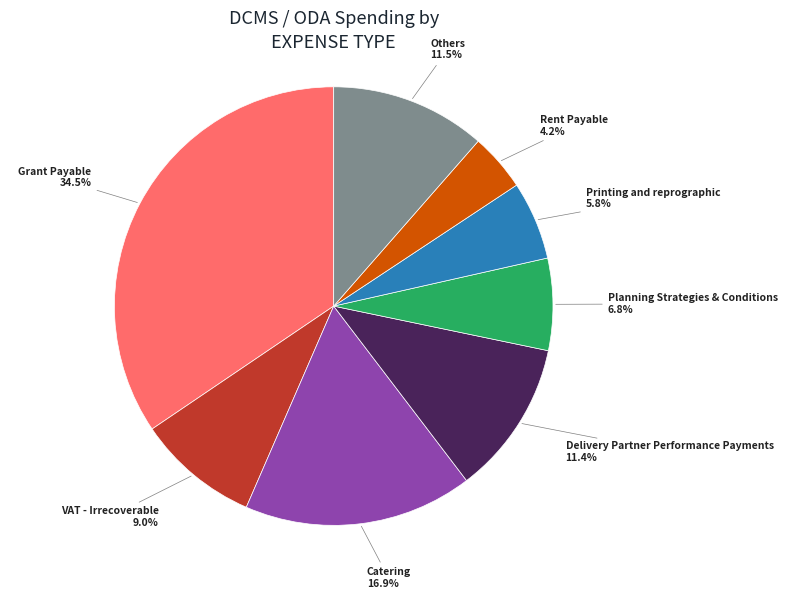

What is the largest slice in the pie chart?

Grant Payable